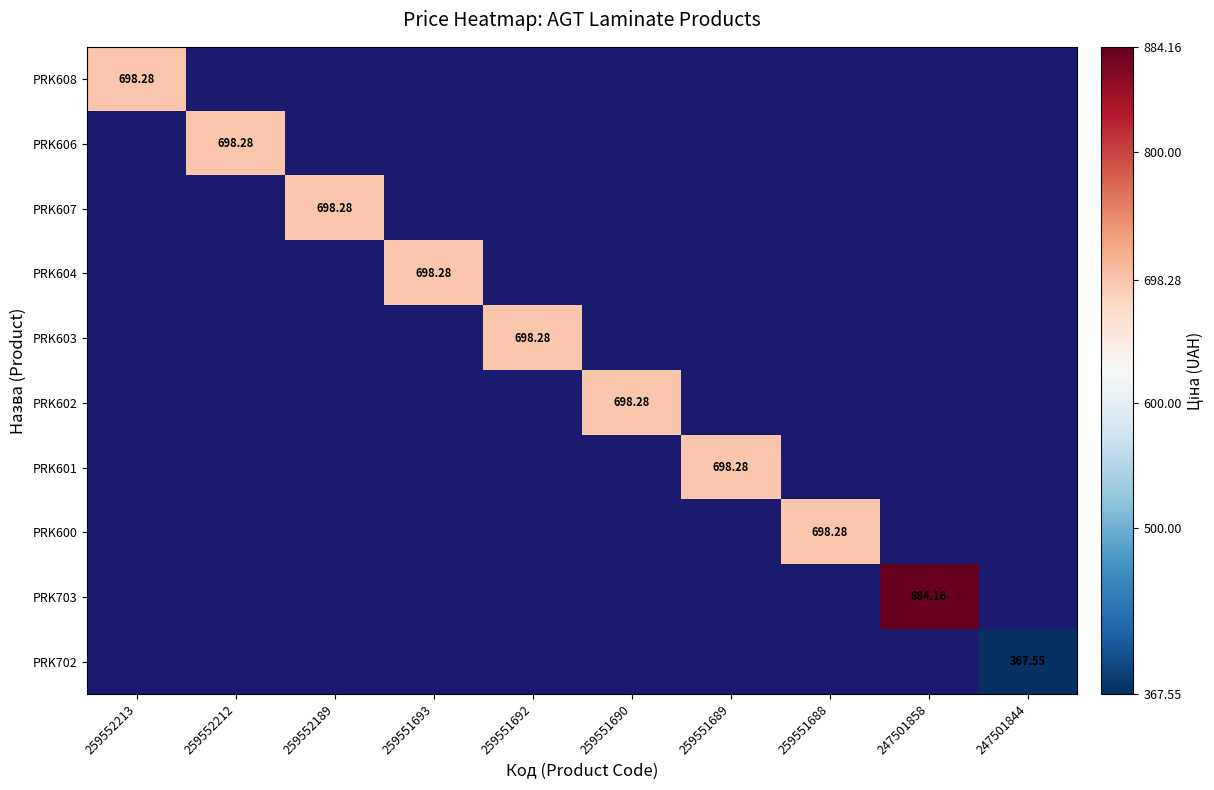

Which category has the highest value across all series?

247501858